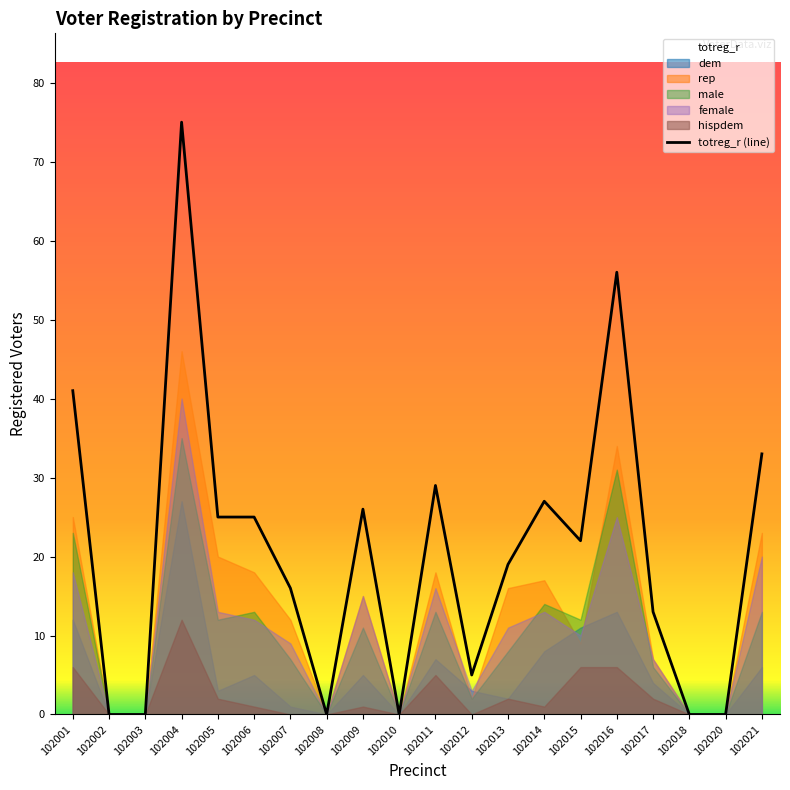

Reading left to right, what are all the values shown in this chart?

totreg_r: 41	0	0	75	25	25	16	0	26	0	29	5	19	27	22	56	13	0	0	33
dem: 12	0	0	27	3	5	1	0	5	0	7	3	2	8	11	13	4	0	0	6
rep: 25	0	0	46	20	18	12	0	15	0	18	2	16	17	9	34	7	0	0	23
male: 23	0	0	35	12	13	7	0	11	0	13	2	8	14	12	31	6	0	0	13
female: 18	0	0	40	13	12	9	0	15	0	16	3	11	13	10	25	7	0	0	20
hispdem: 6	0	0	12	2	1	0	0	1	0	5	0	2	1	6	6	2	0	0	0